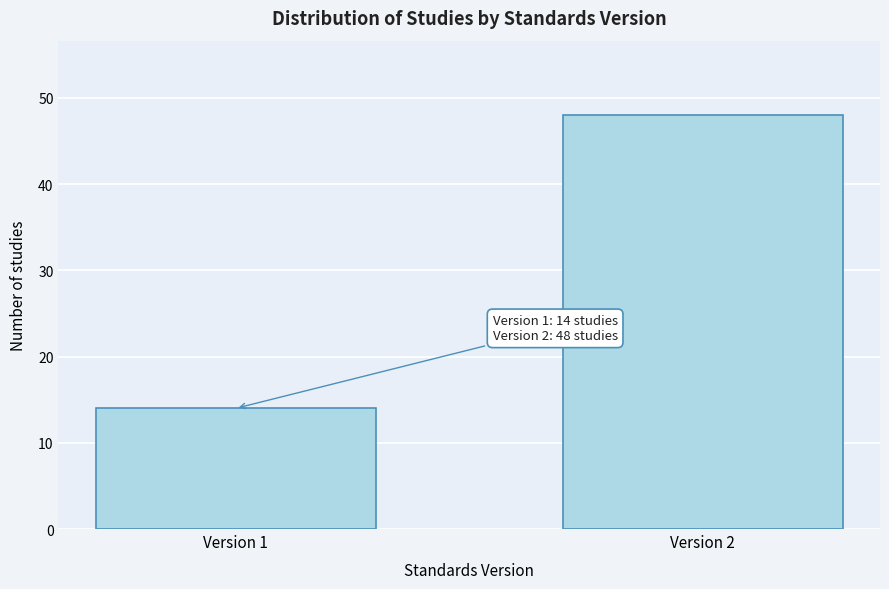

Reading left to right, extract all data points from this chart.

Version 1=14	Version 2=48